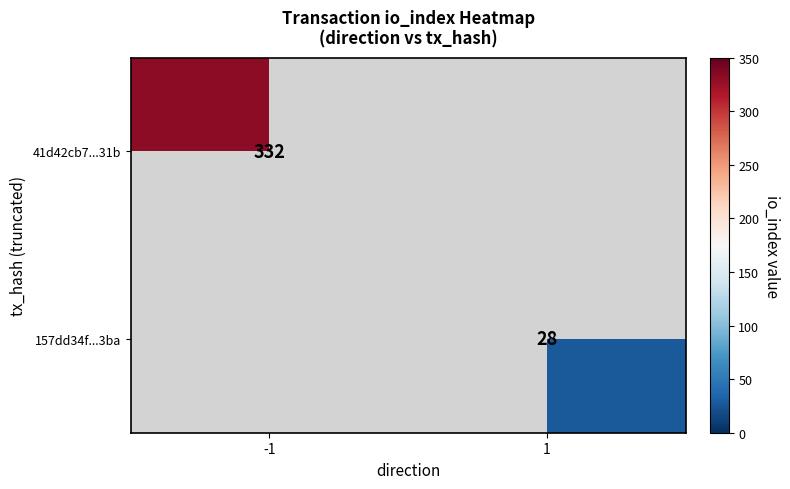

Count the number of categories in the chart.

2